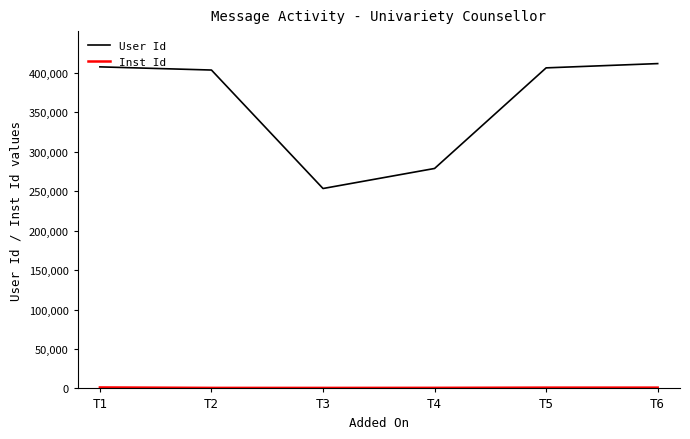

Which series has the largest total across all categories?

User Id